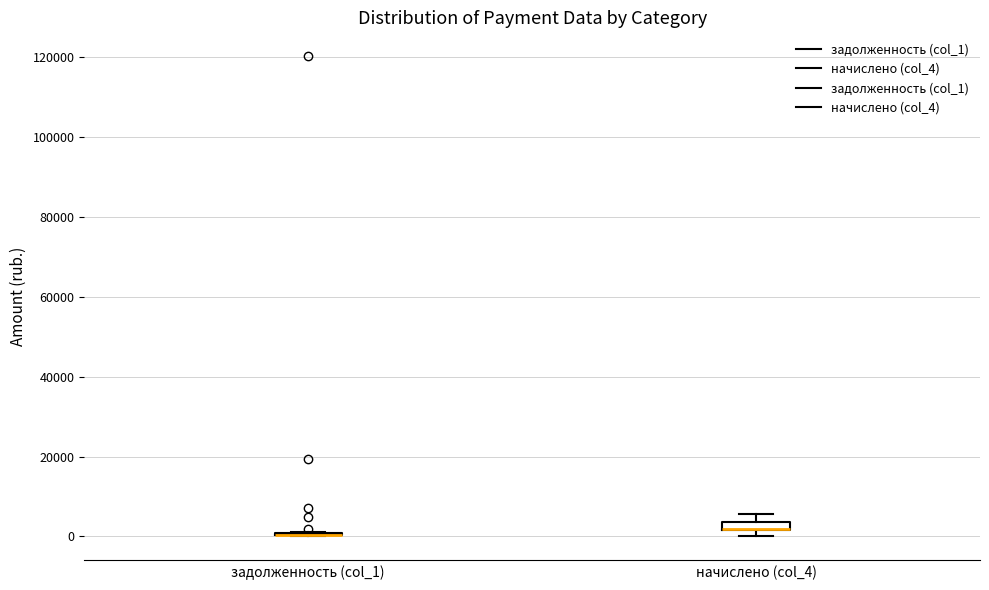

Where is the upper edge of the box for начислено (col_4) on the y-axis? The values are not printed on the chart, so give them approximately, as read against the axis.

4000